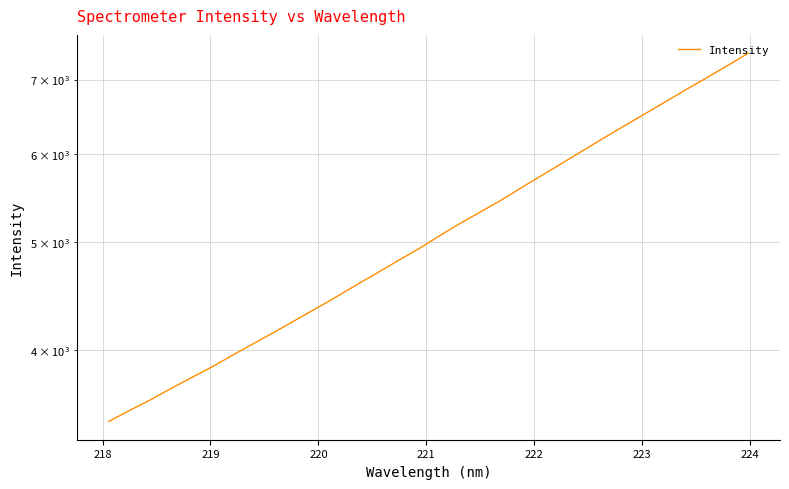

What is the sum of all values?

164714.8